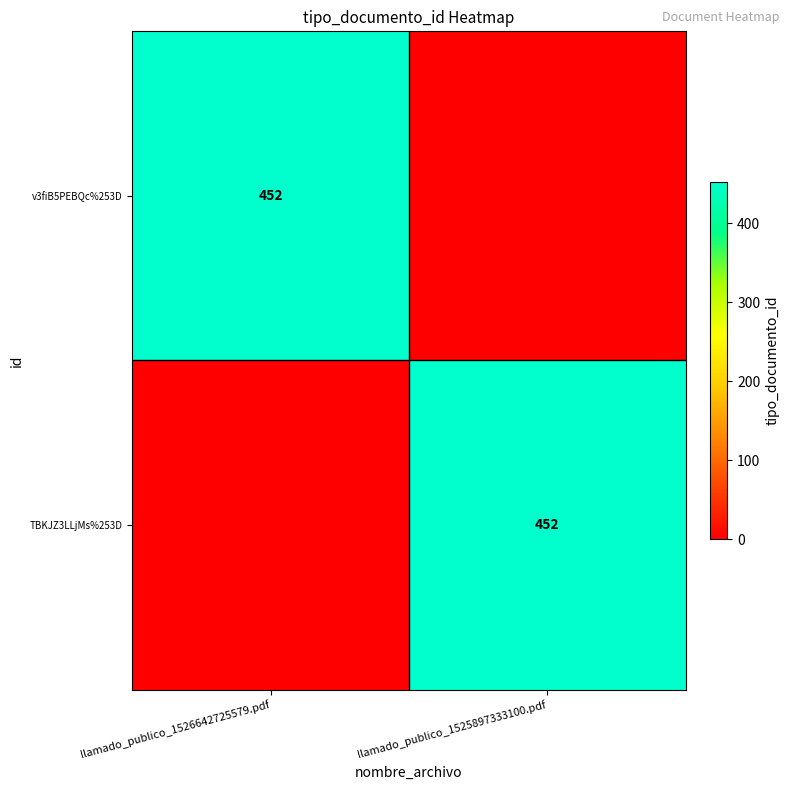

The value of TBKJZ3LLjMs%253D at llamado_publico_1525897333100.pdf is 763. True or false?

False